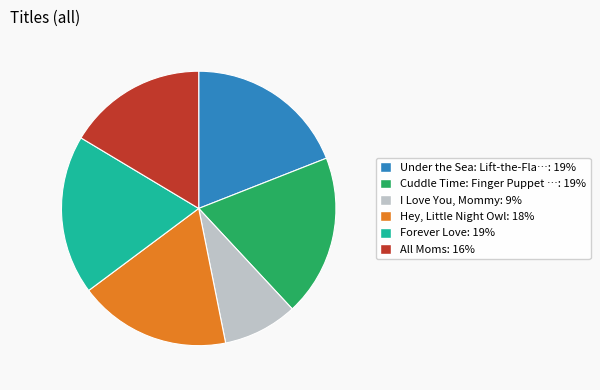

Which category has the smallest portion of the pie?

I Love You, Mommy: 9%